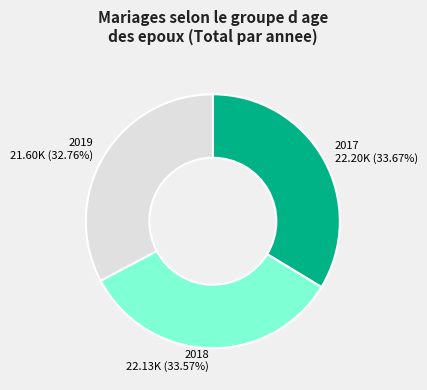

Which category has the smallest portion of the pie?

2019